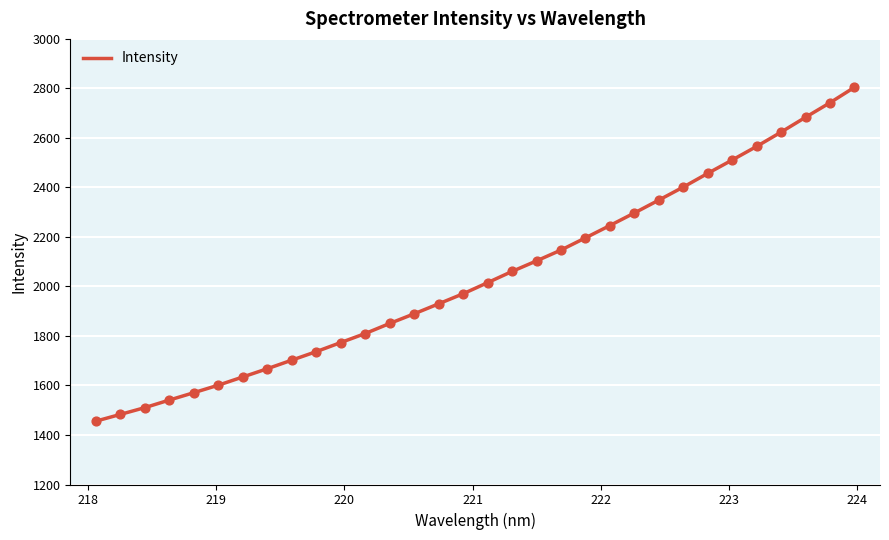

What is the difference between the maximum and minimum values?

1348.4